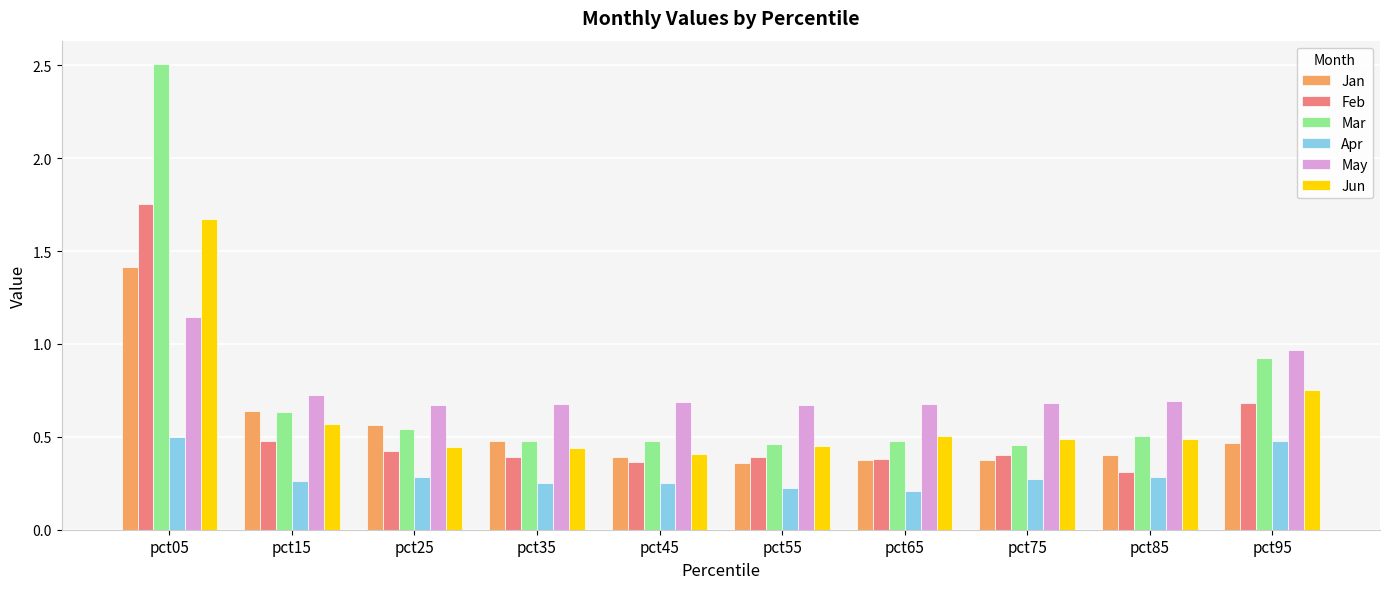

True or false: Feb has a value of 0.4 at pct45.

True